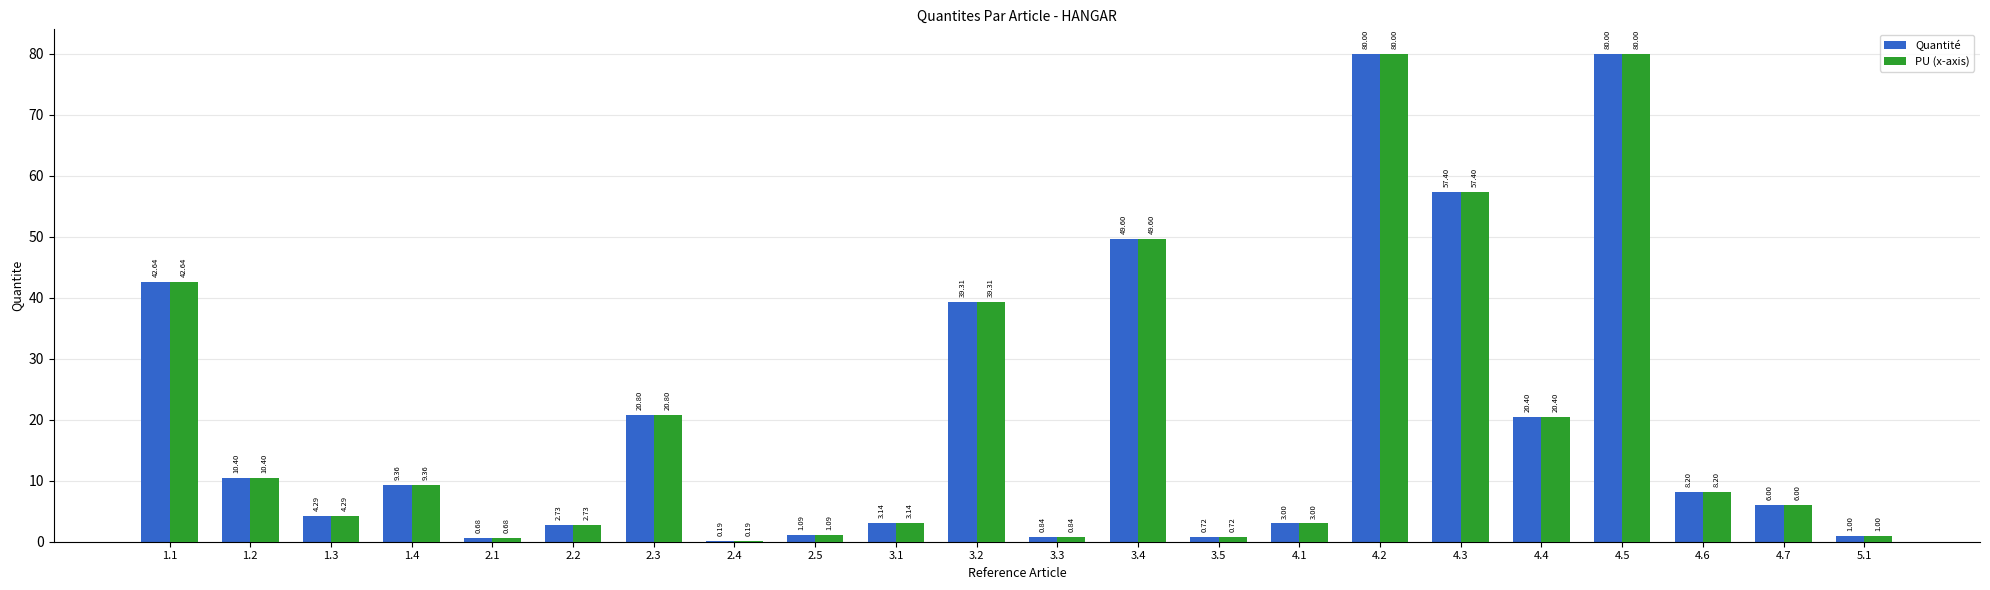

Does the chart contain stacked bars?

No